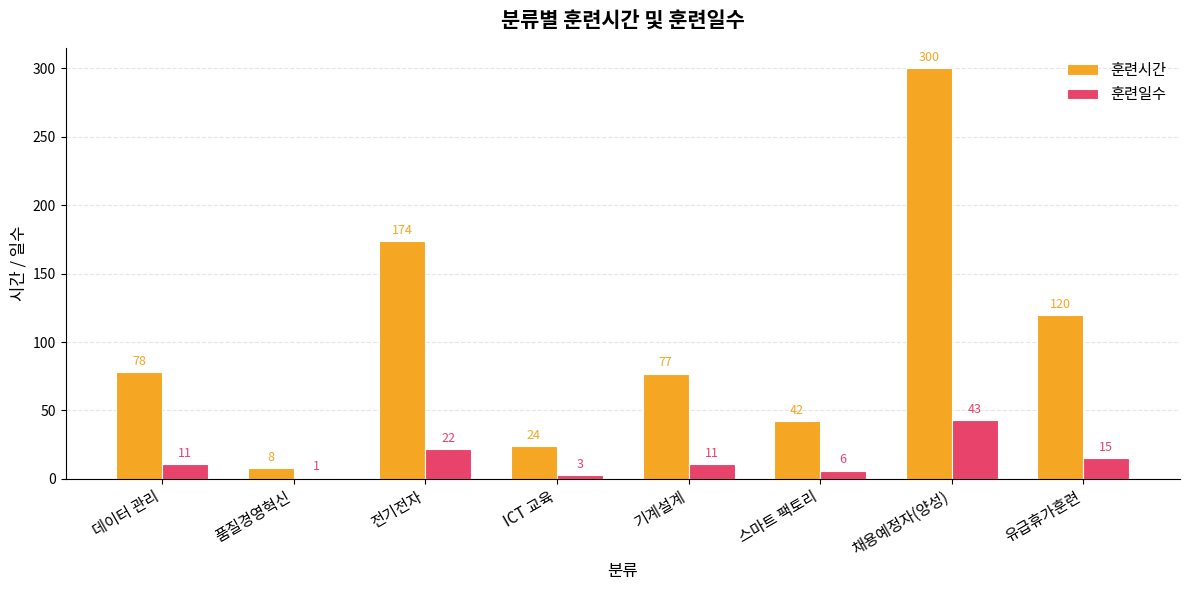

What are all the series names shown in the legend?

훈련시간, 훈련일수